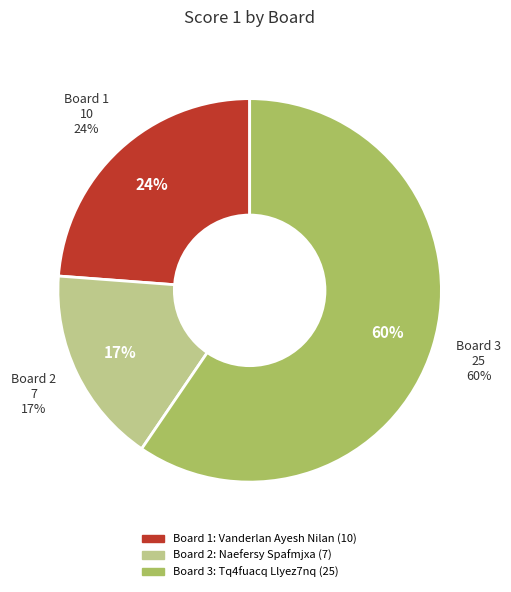

What percentage do Board 1 and Board 3 together represent?

83.3%